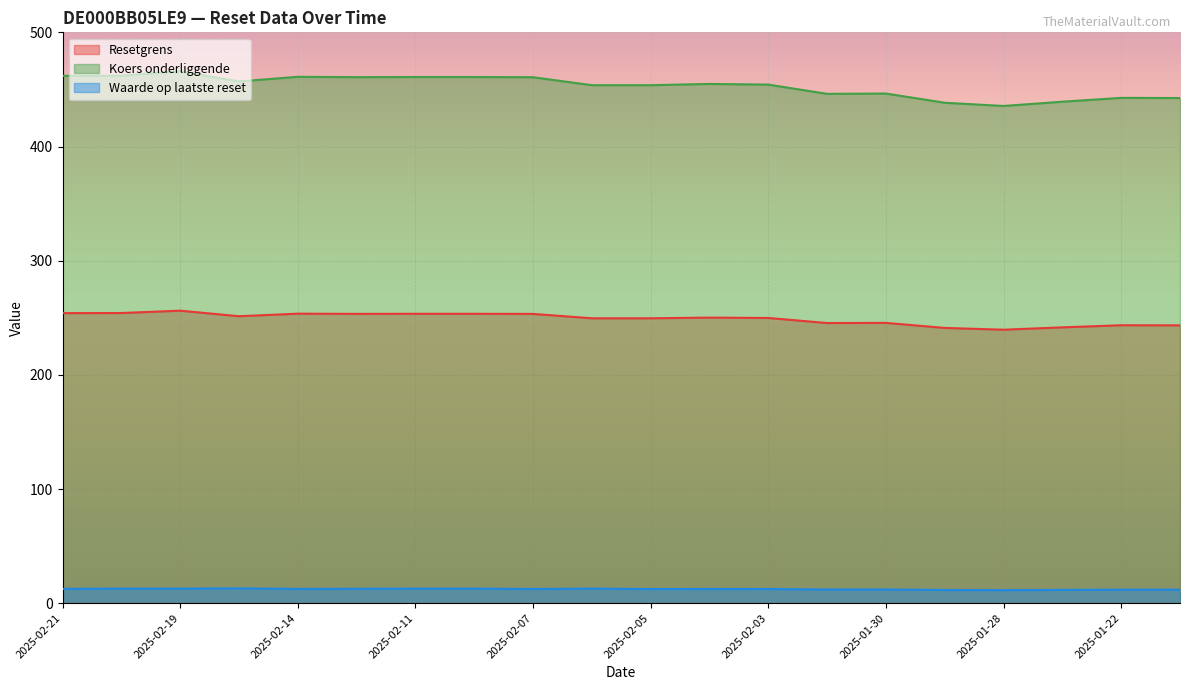

What is the smallest value displayed?

11.4